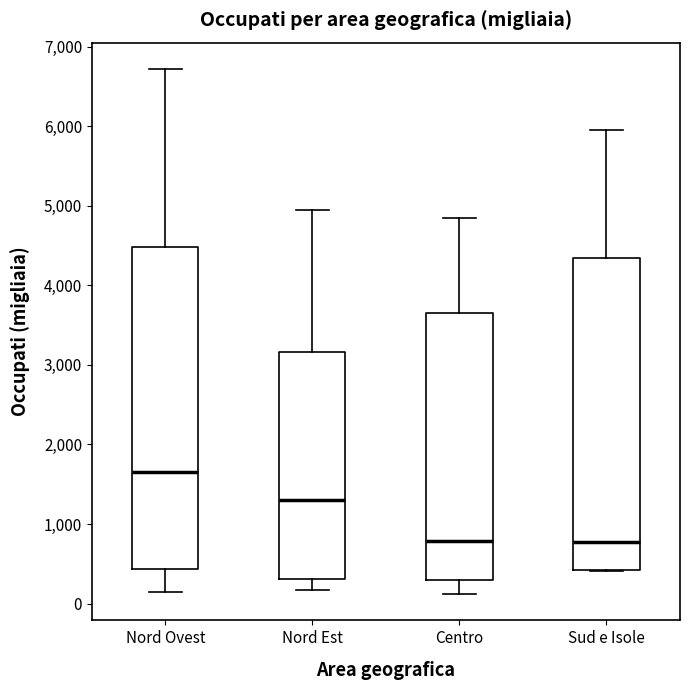

Which box's median line is the highest?

Nord Ovest